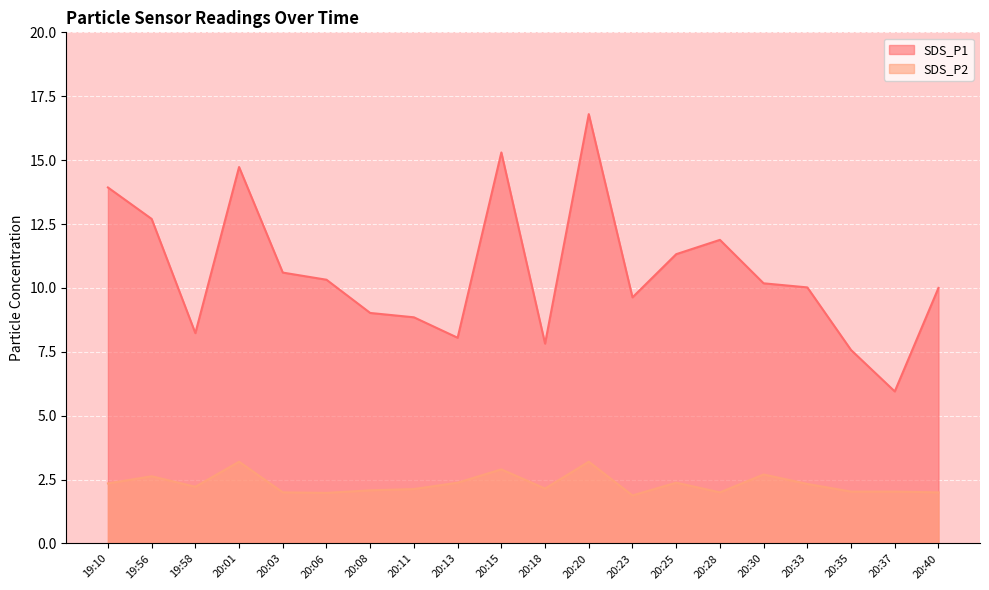

In SDS_P1, how many points are lower than both neighbors (excluding endpoints)?

5